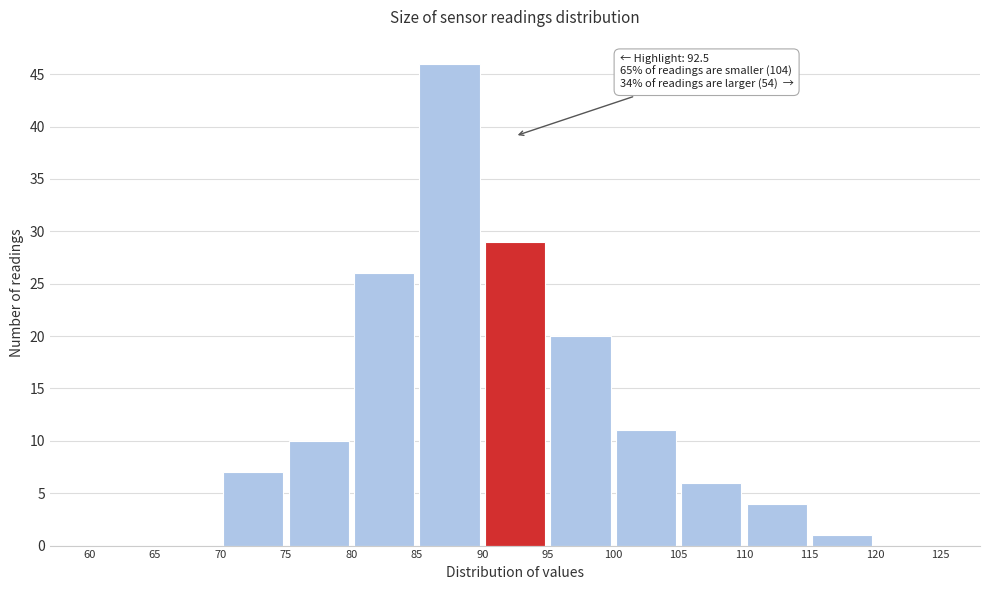

Over which range of the x-axis is the bar tallest?

85 to 90